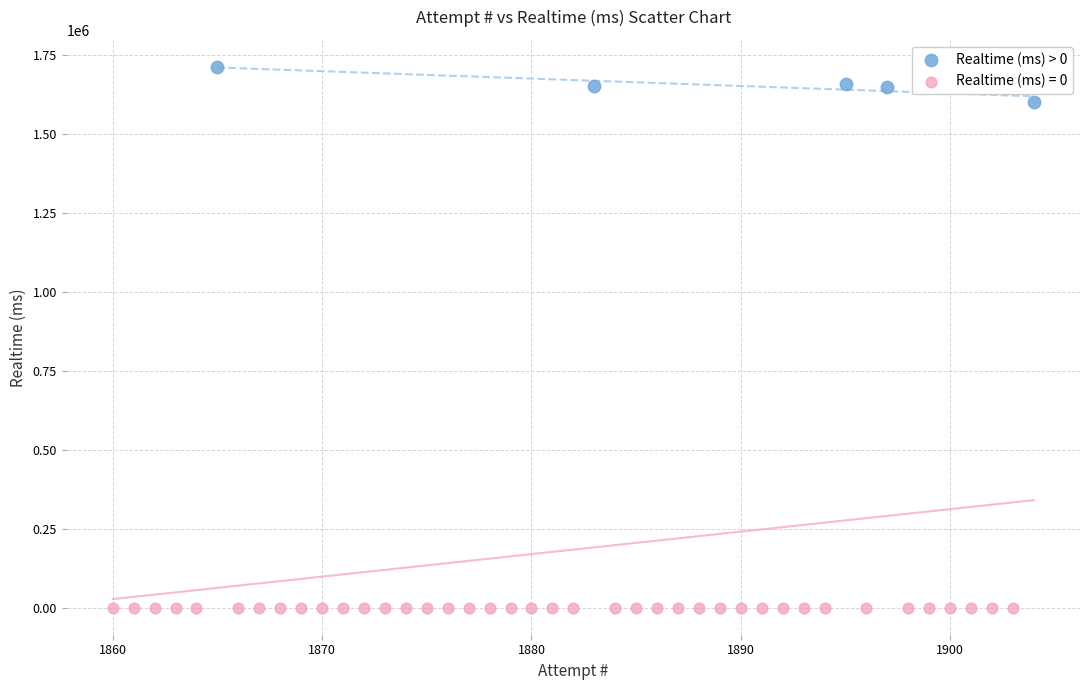

Which series contains the highest Y value?

Realtime (ms) > 0